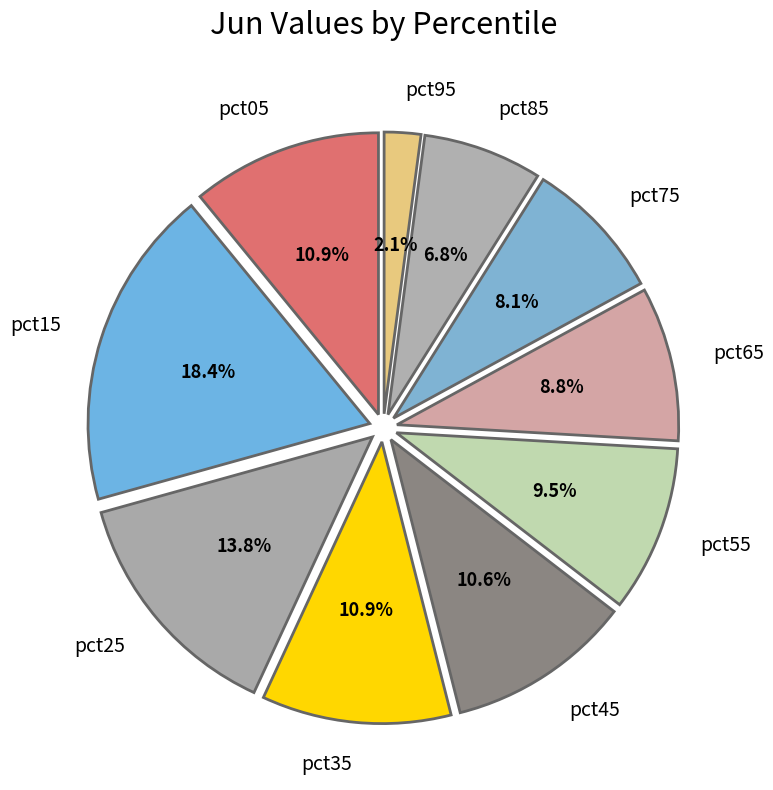

Is there a majority slice in this chart?

No